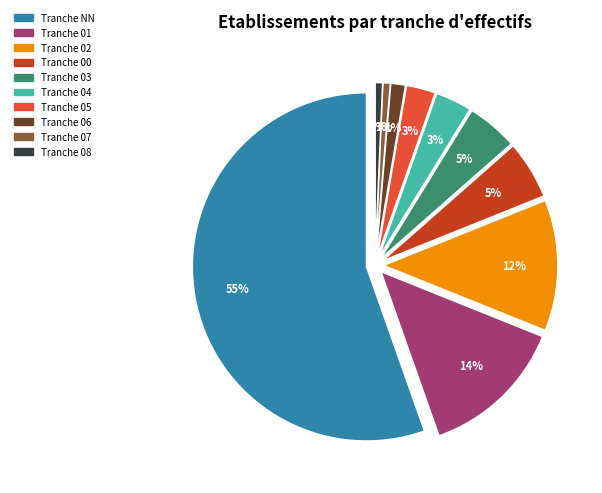

Rank the categories by value from lowest to highest.

08, 07, 06, 05, 04, 03, 00, 02, 01, NN